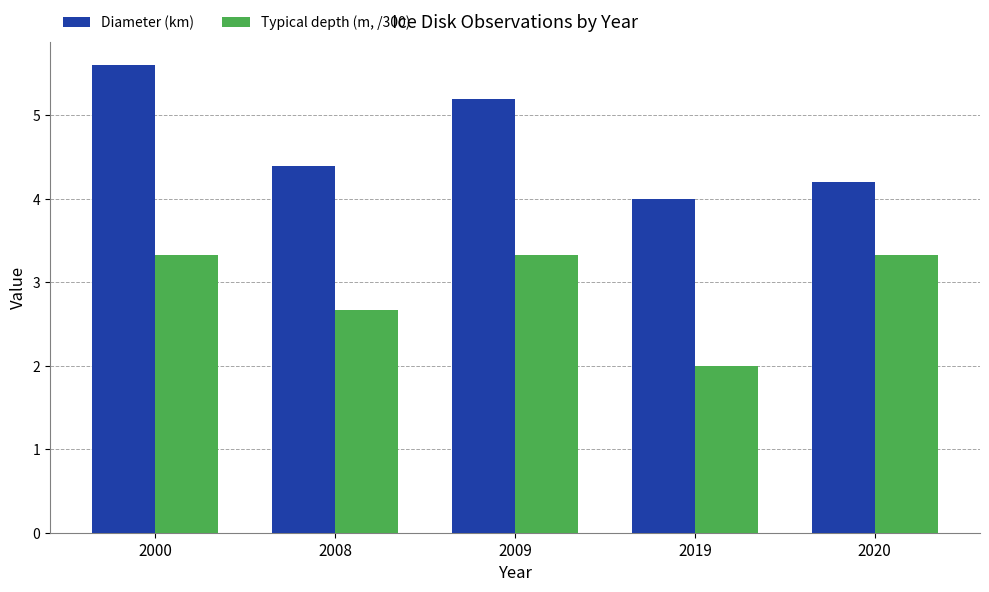

Reading left to right, transcribe all the data shown in this chart.

Diameter (km): 5.6	4.4	5.2	4.0	4.2
Typical depth (m, /300): 3.3	2.7	3.3	2.0	3.3